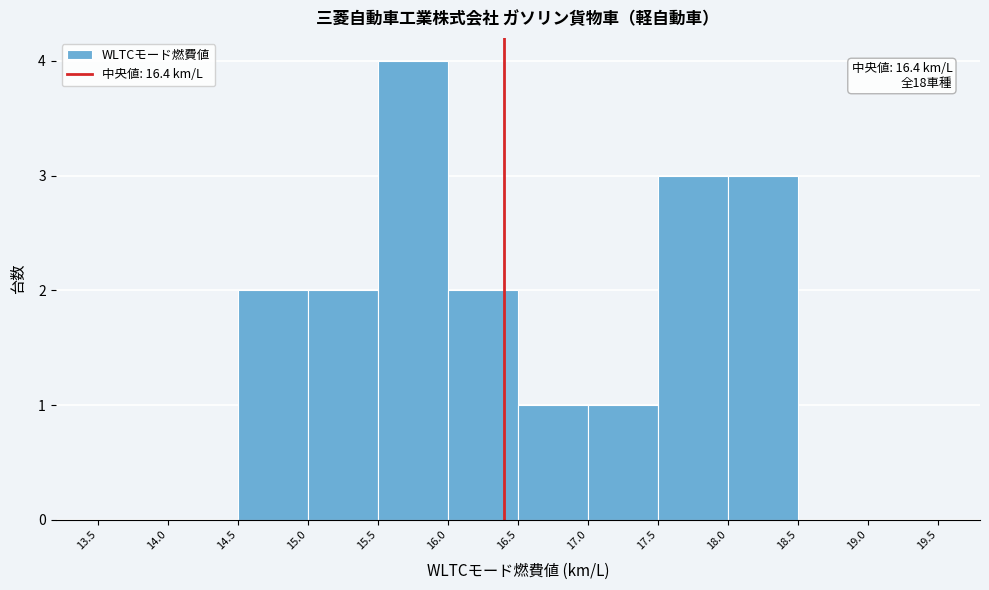

Over which range of the x-axis is the bar tallest?

15.5 to 16.0